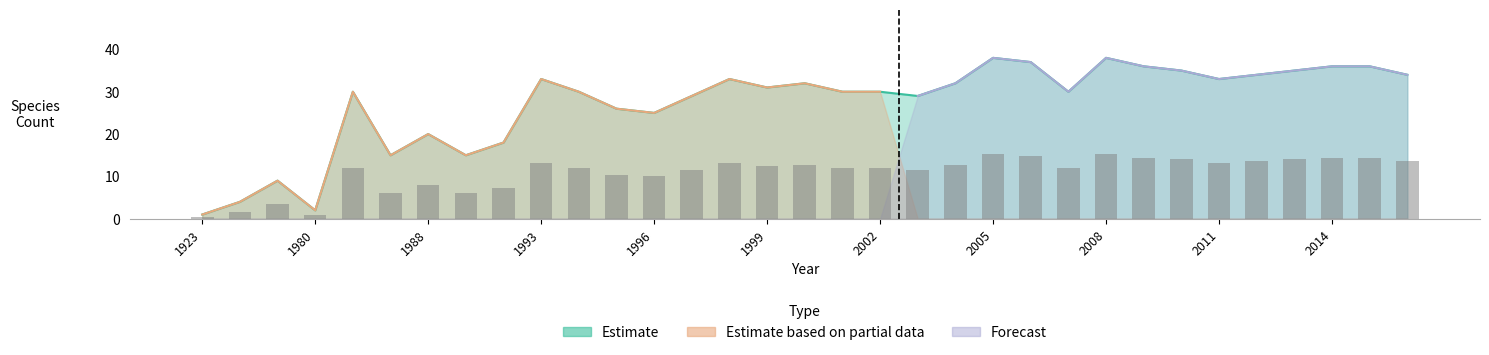

At how many categories does at least one series exceed 24?

25